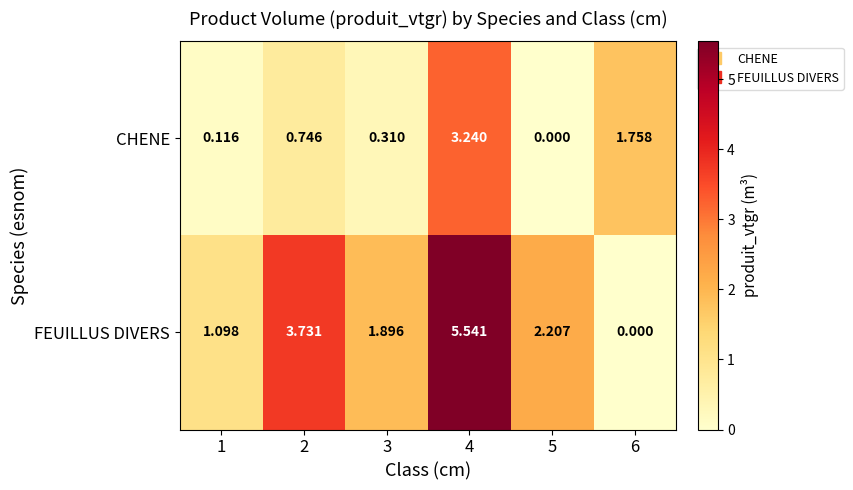

List the series in order of their peak value, highest first.

FEUILLUS DIVERS, CHENE